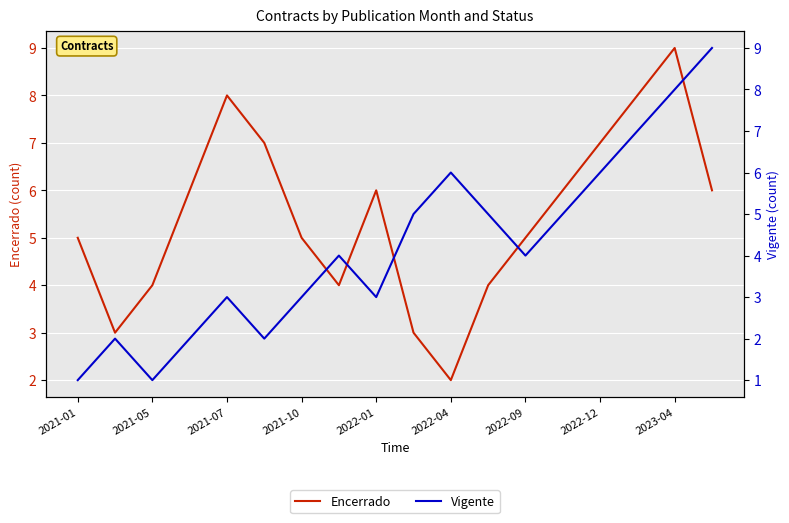

What is the sum of the Vigente values at 11 and 17?

14